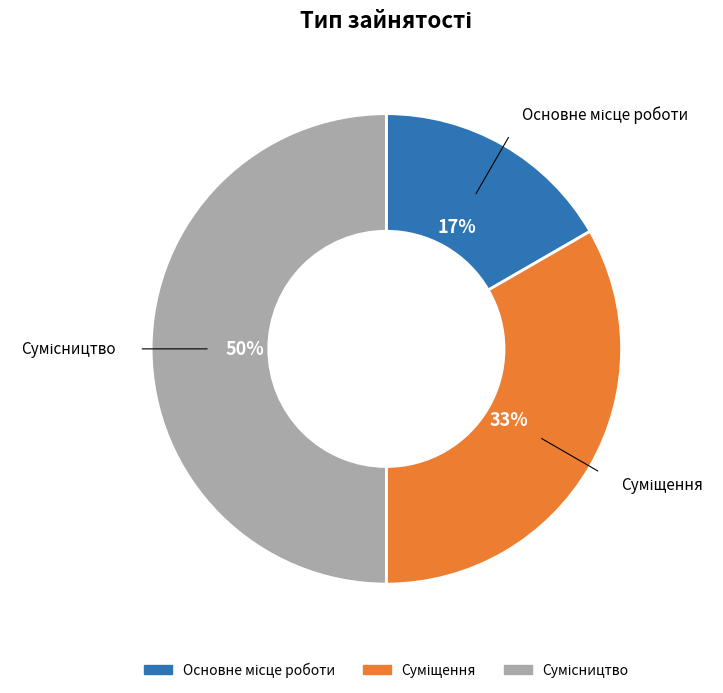

To the nearest percent, what is the average slice percentage?

33%